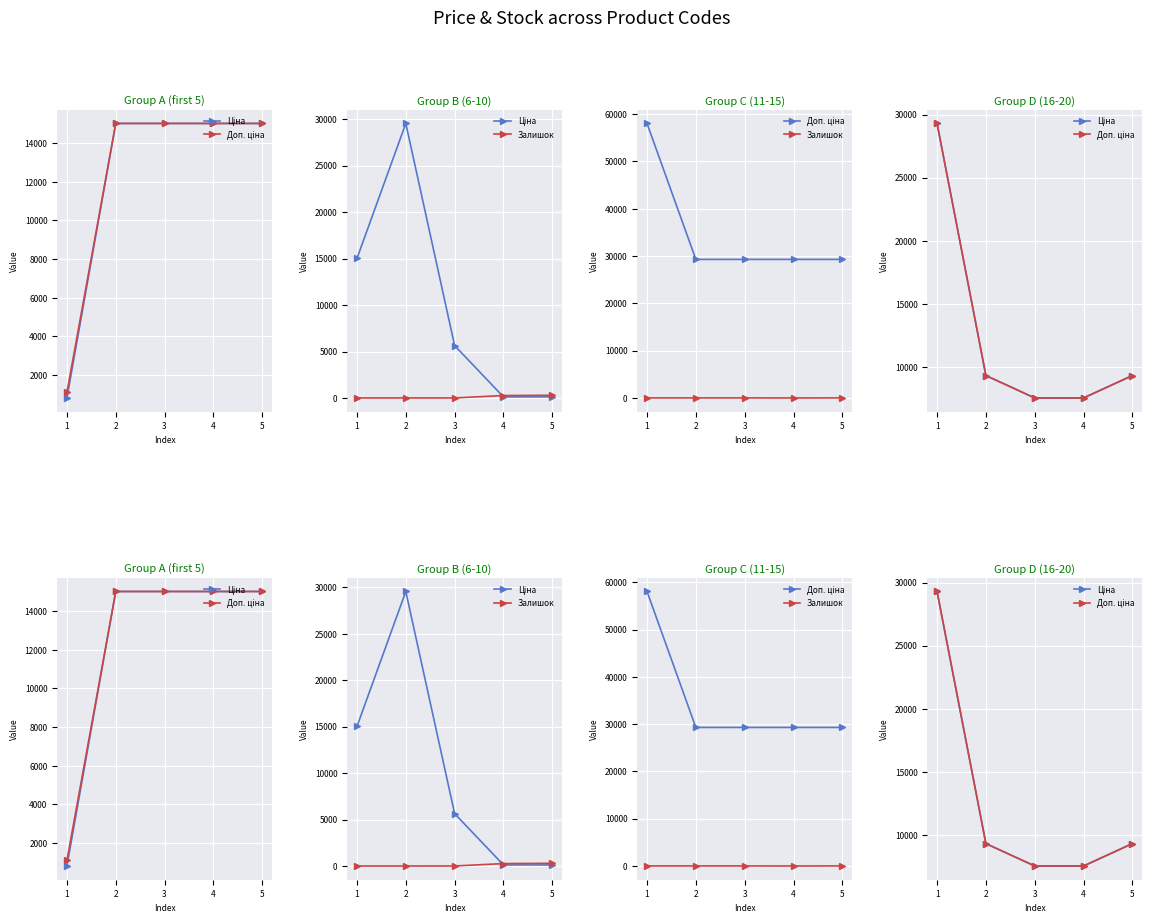

What value does the Ціна series have at 4?

7545.9